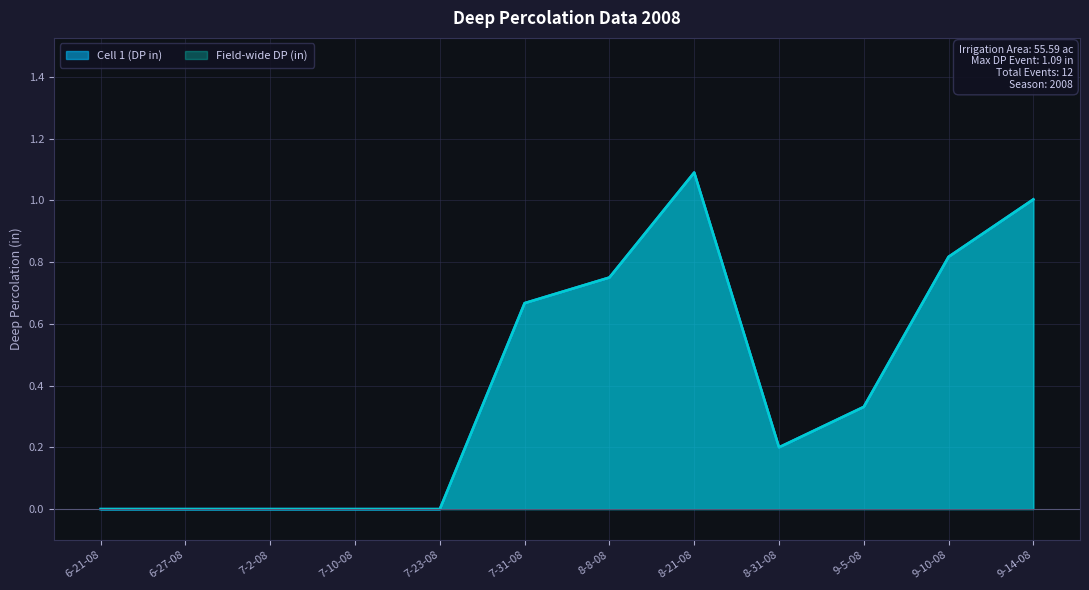

Does the chart have visible grid lines?

Yes